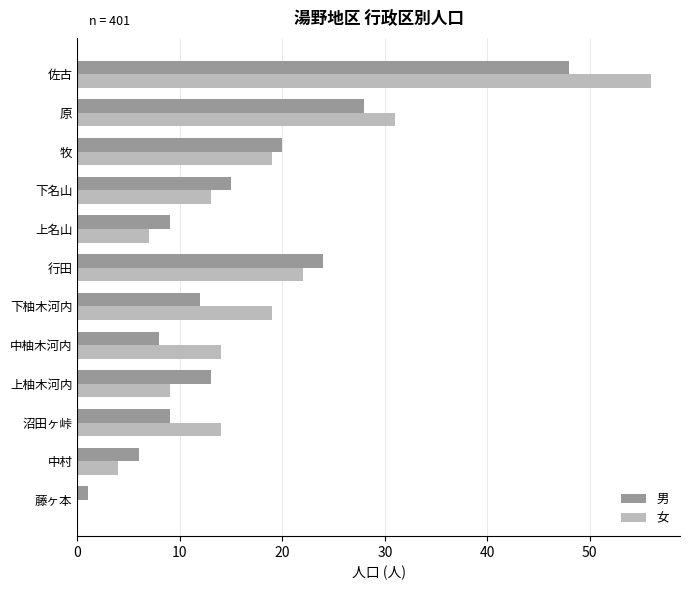

What is the sum of all 女 values?

208